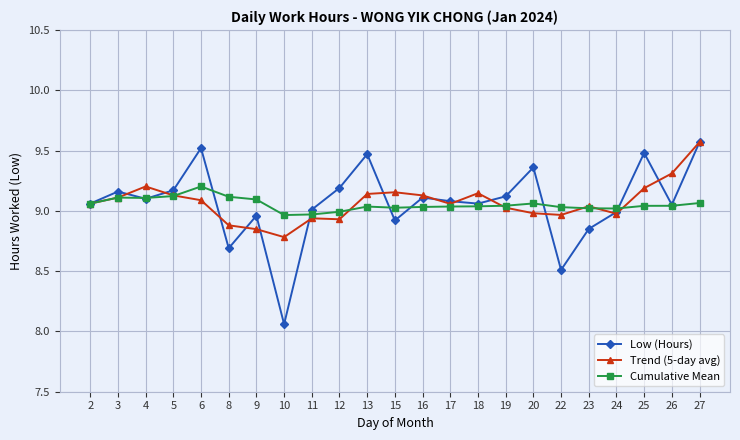

How many data points in Trend (5-day avg) are above 9?

15